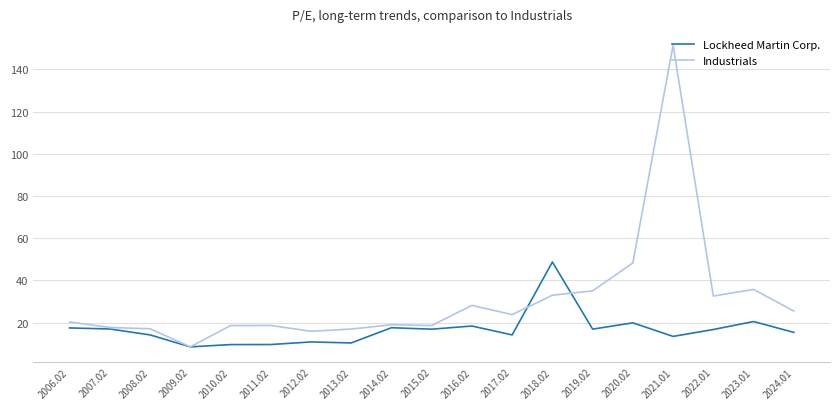

Which series has the largest range (max minus min)?

Industrials